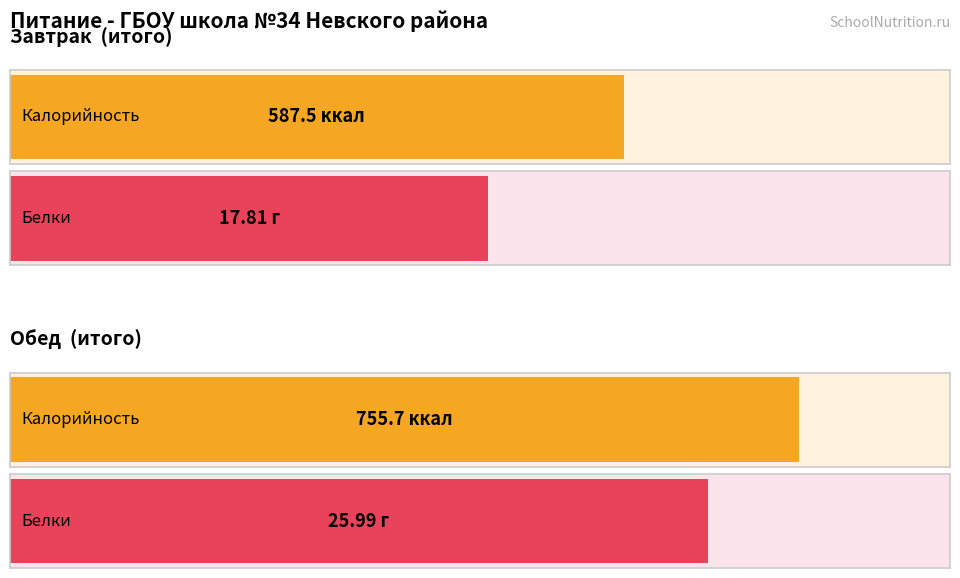

At which label does Калорийность reach its minimum?

Завтрак